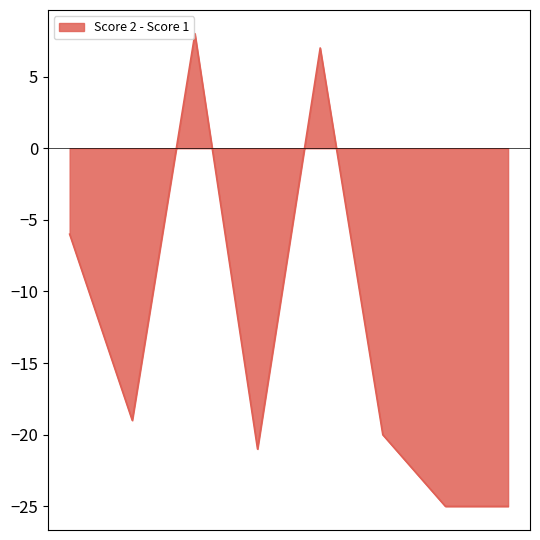

Does the chart display data point markers on the line(s)?

No